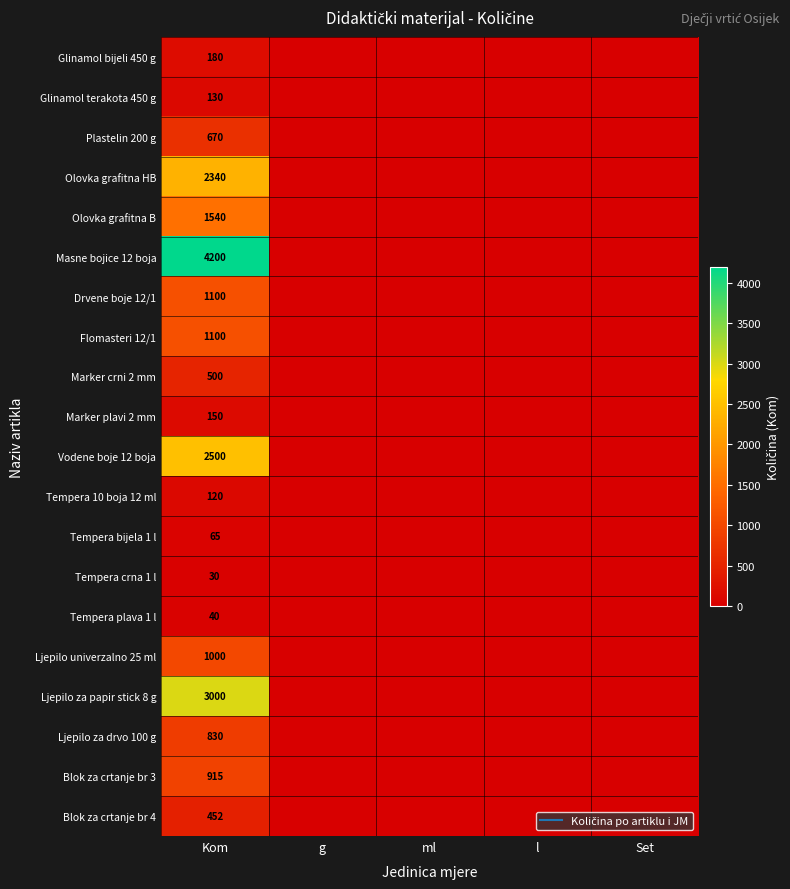

At how many categories does at least one series exceed 2577?

1